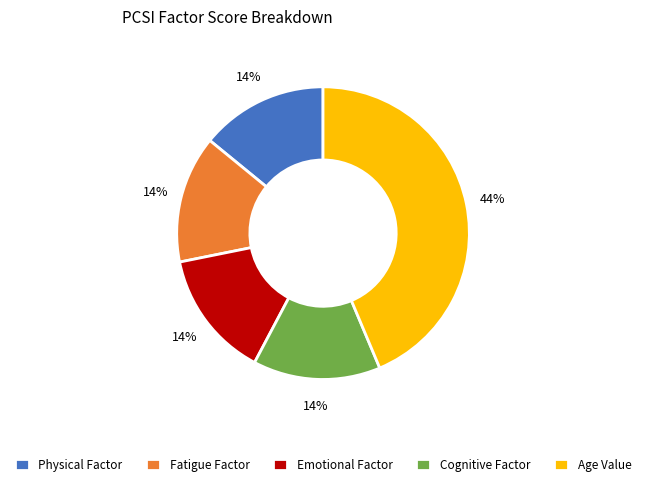

Combined, do Emotional Factor and Cognitive Factor account for over 50%?

No